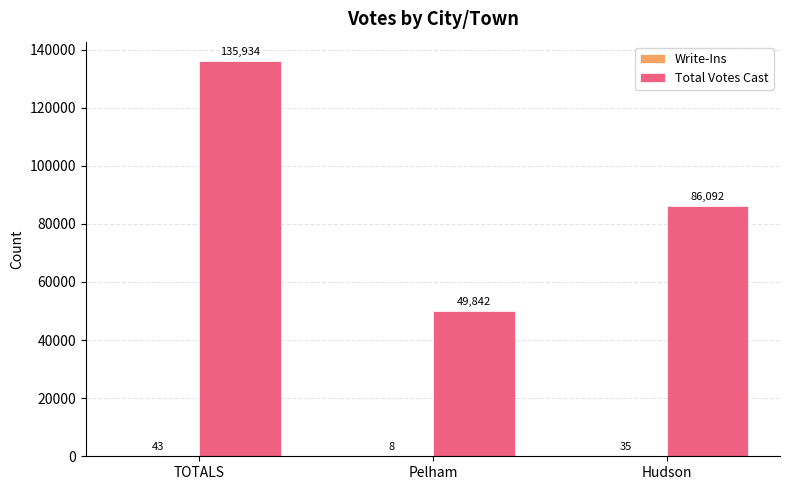

At which category is the sum across all series the highest?

TOTALS